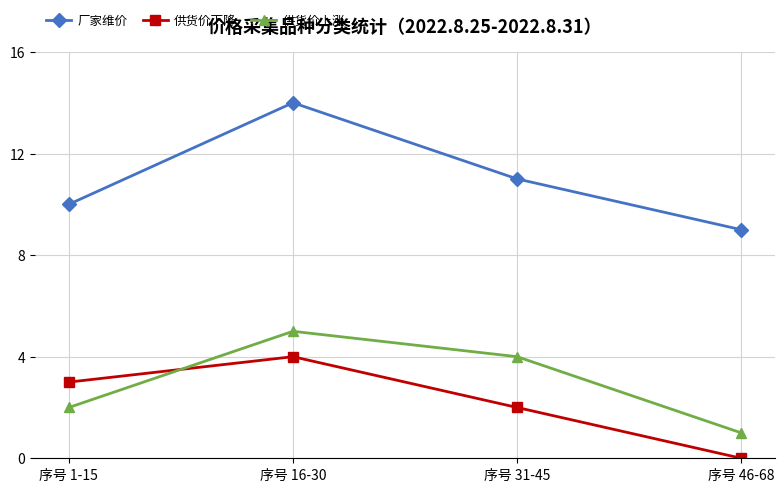

True or false: 厂家维价 has a value of 10 at 序号 1-15.

True